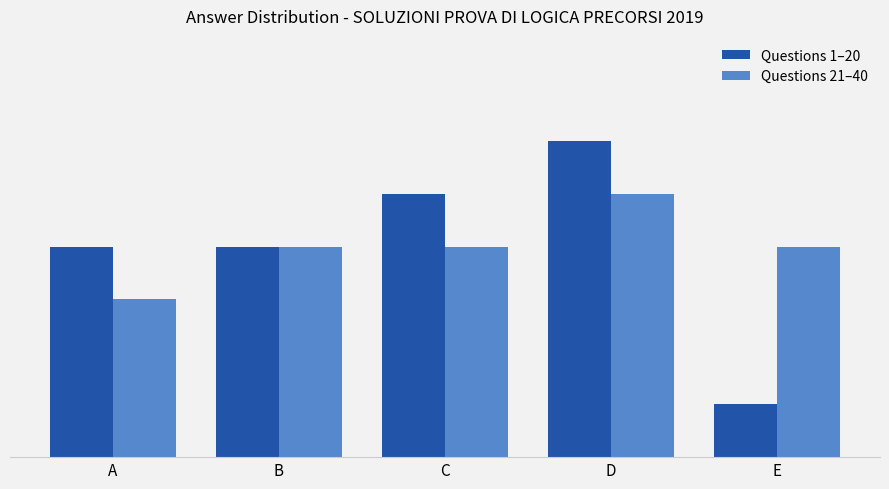

Where does the Questions 21–40 series first go above 4?

D